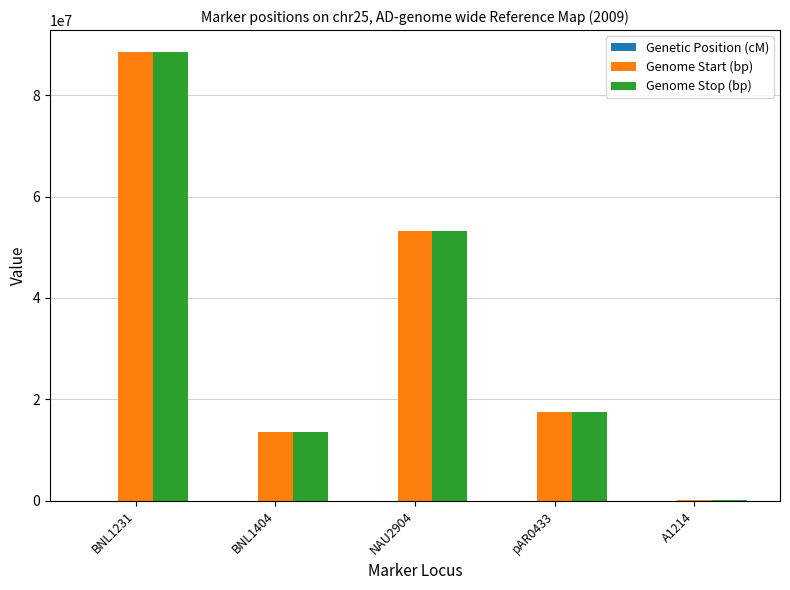

At which category is the sum across all series the highest?

BNL1231